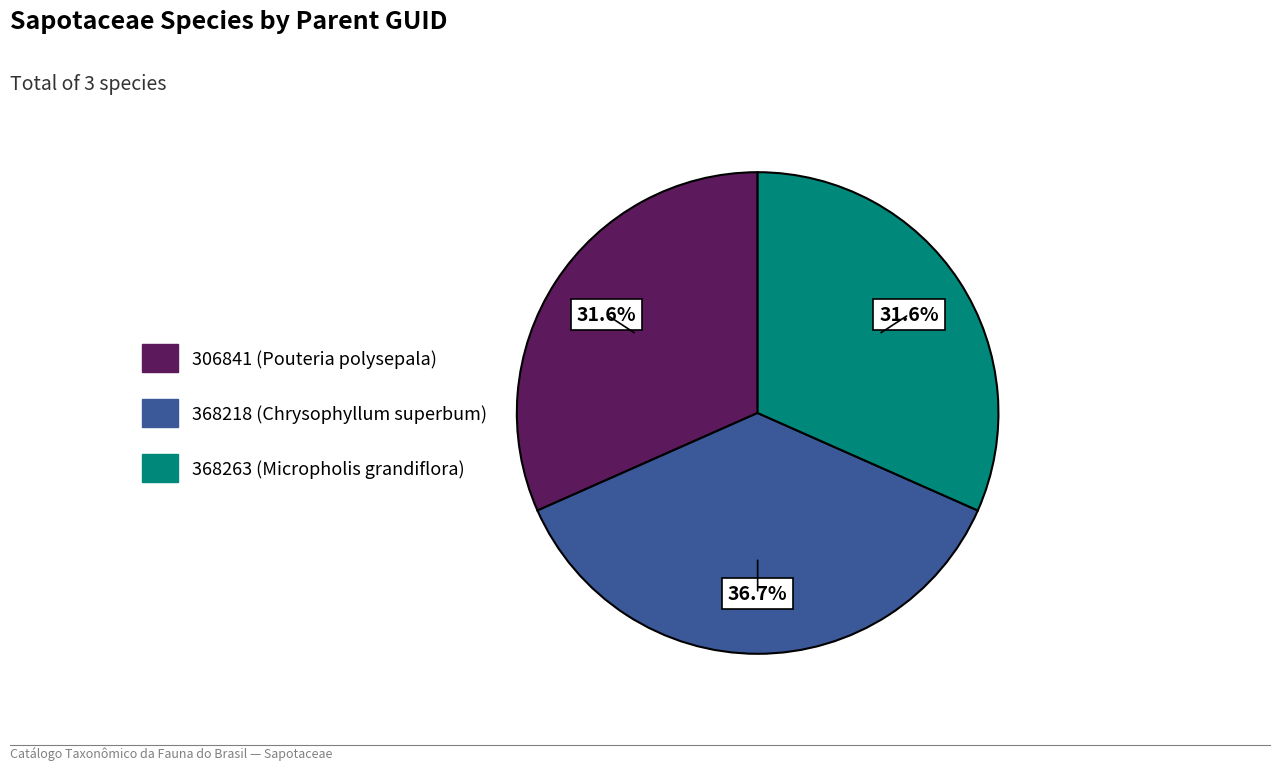

What is the ratio of the value at 368218 (Chrysophyllum superbum) to the value at 368263 (Micropholis grandiflora)?

1.2